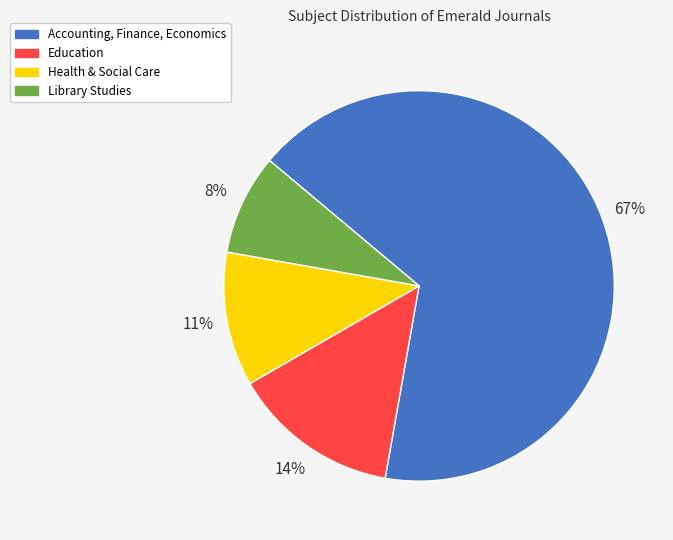

How many slices are in this pie chart?

4